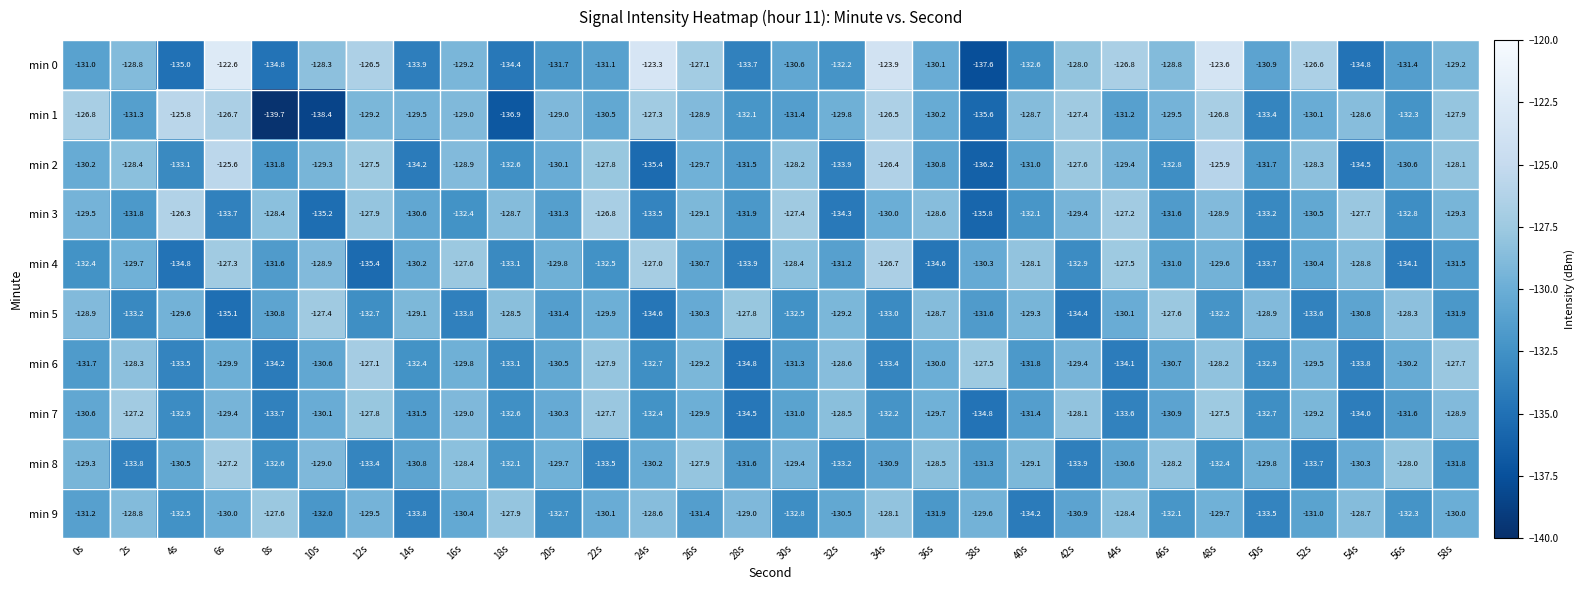

Where does the min 7 series first go above -130?

2s